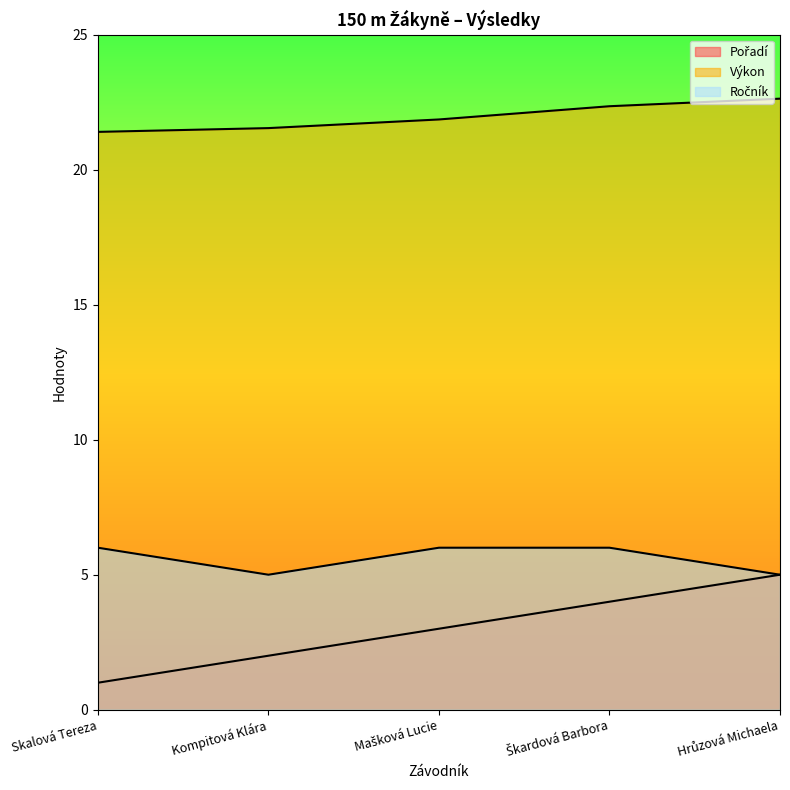

Which series has the widest spread of values?

Pořadí